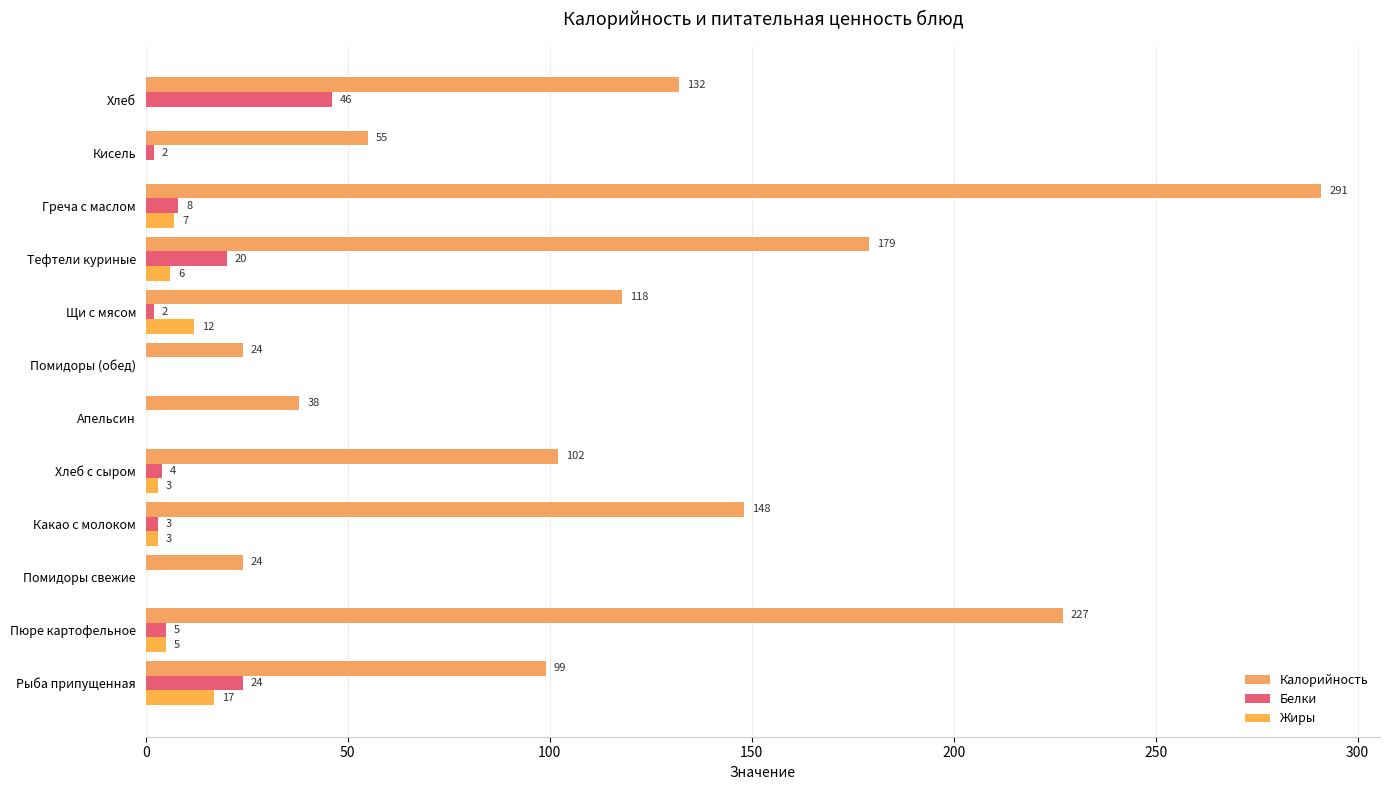

How many data points does each series have?

12